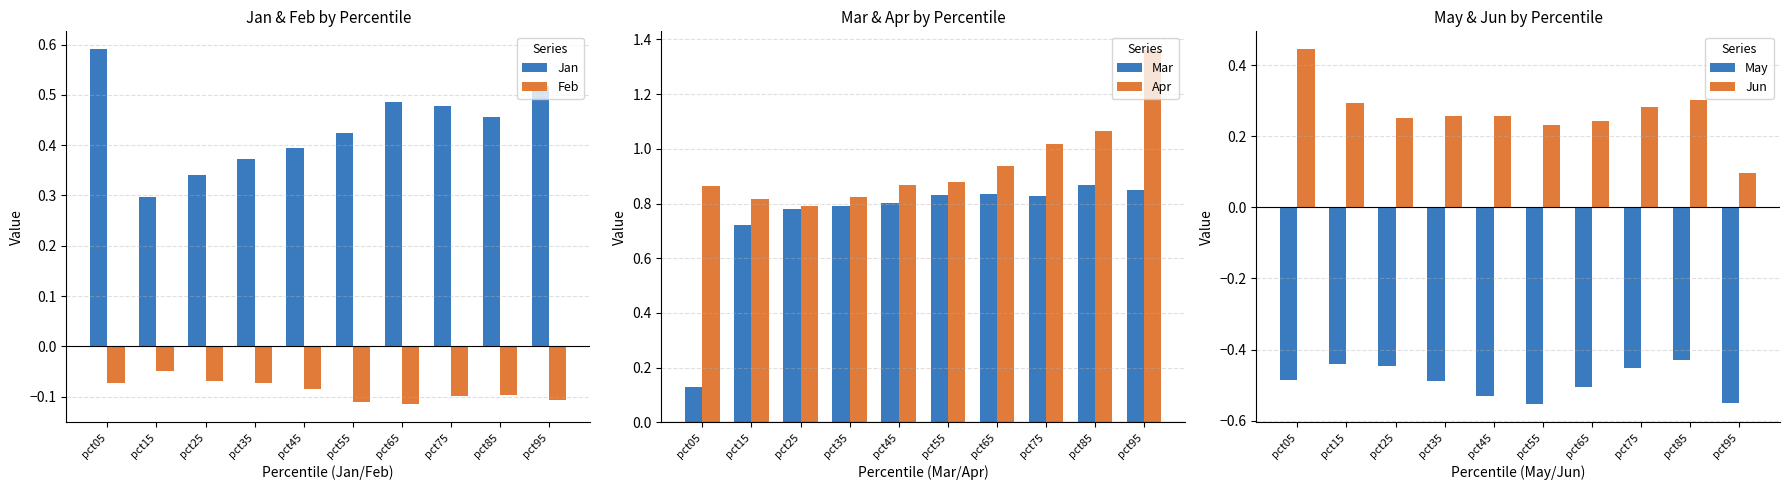

What is the approximate value of May at pct45?

-0.5